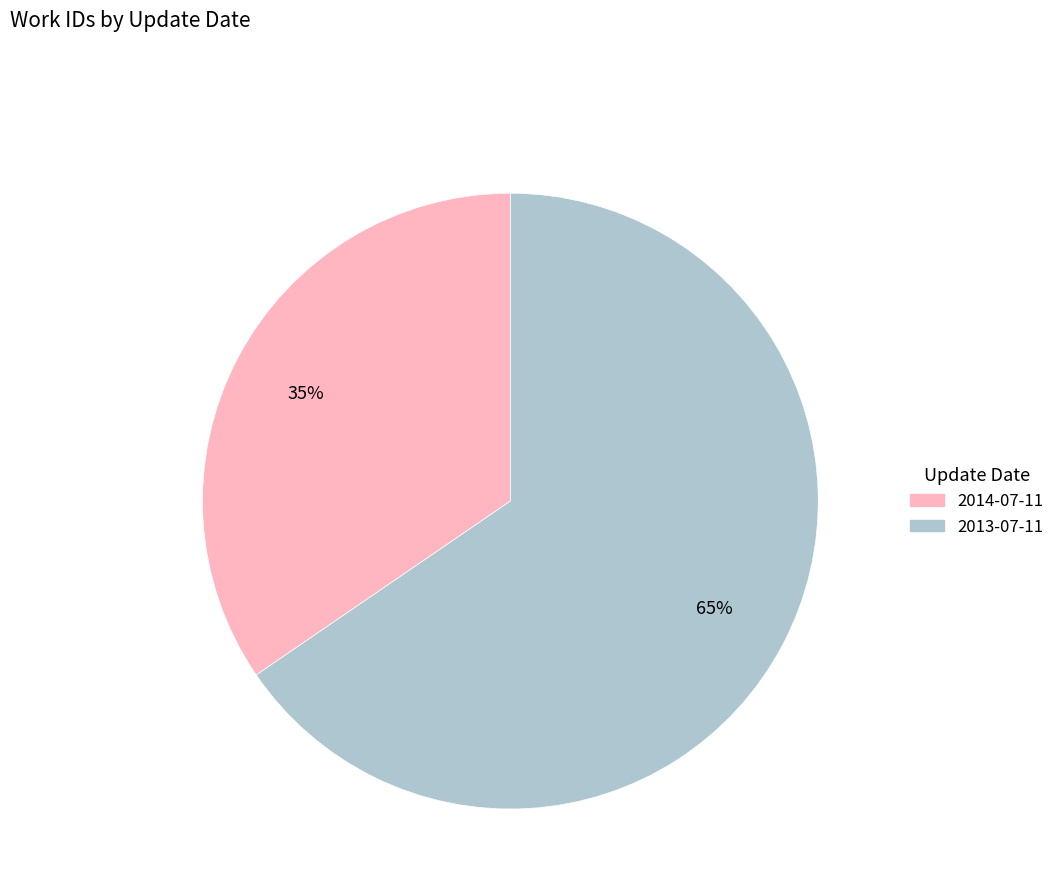

Do 2013-07-11 and 2014-07-11 together represent more than half of the pie?

Yes